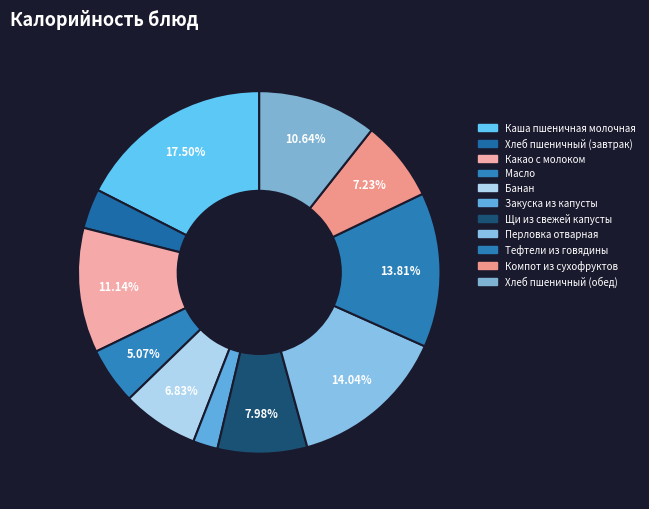

To the nearest percent, what is the average slice percentage?

9%